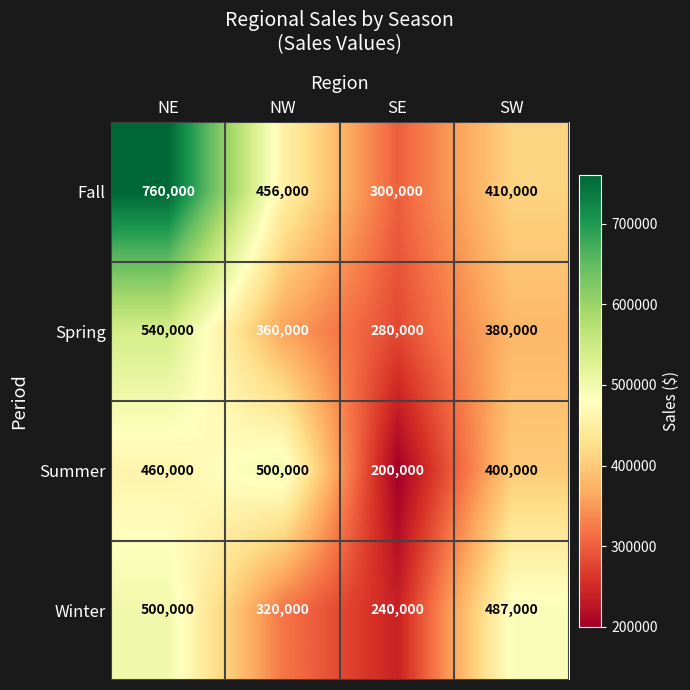

What is the total value across all series at NE?

2260000